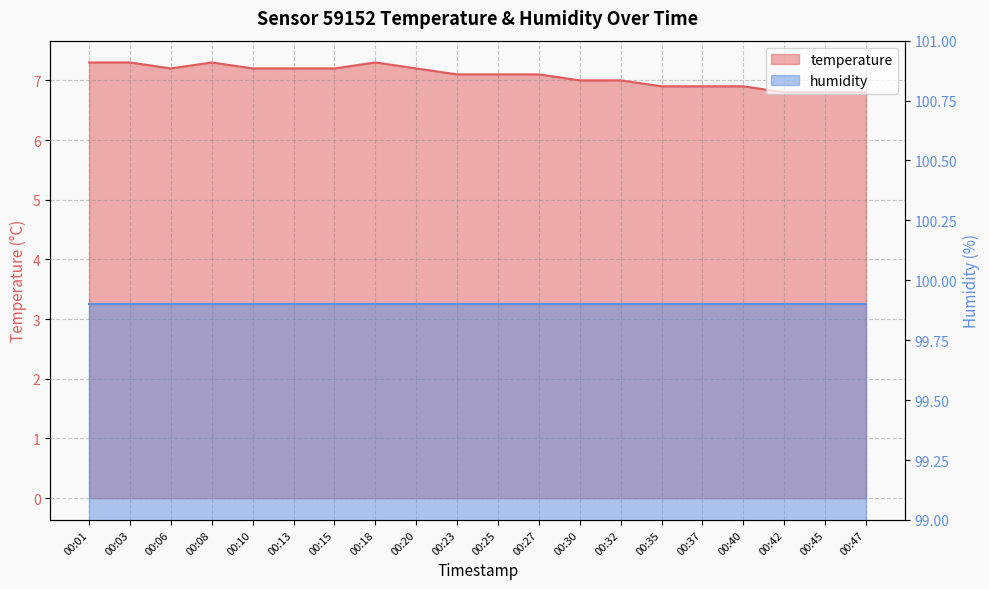

Which label corresponds to the smallest value in the chart?

00:42